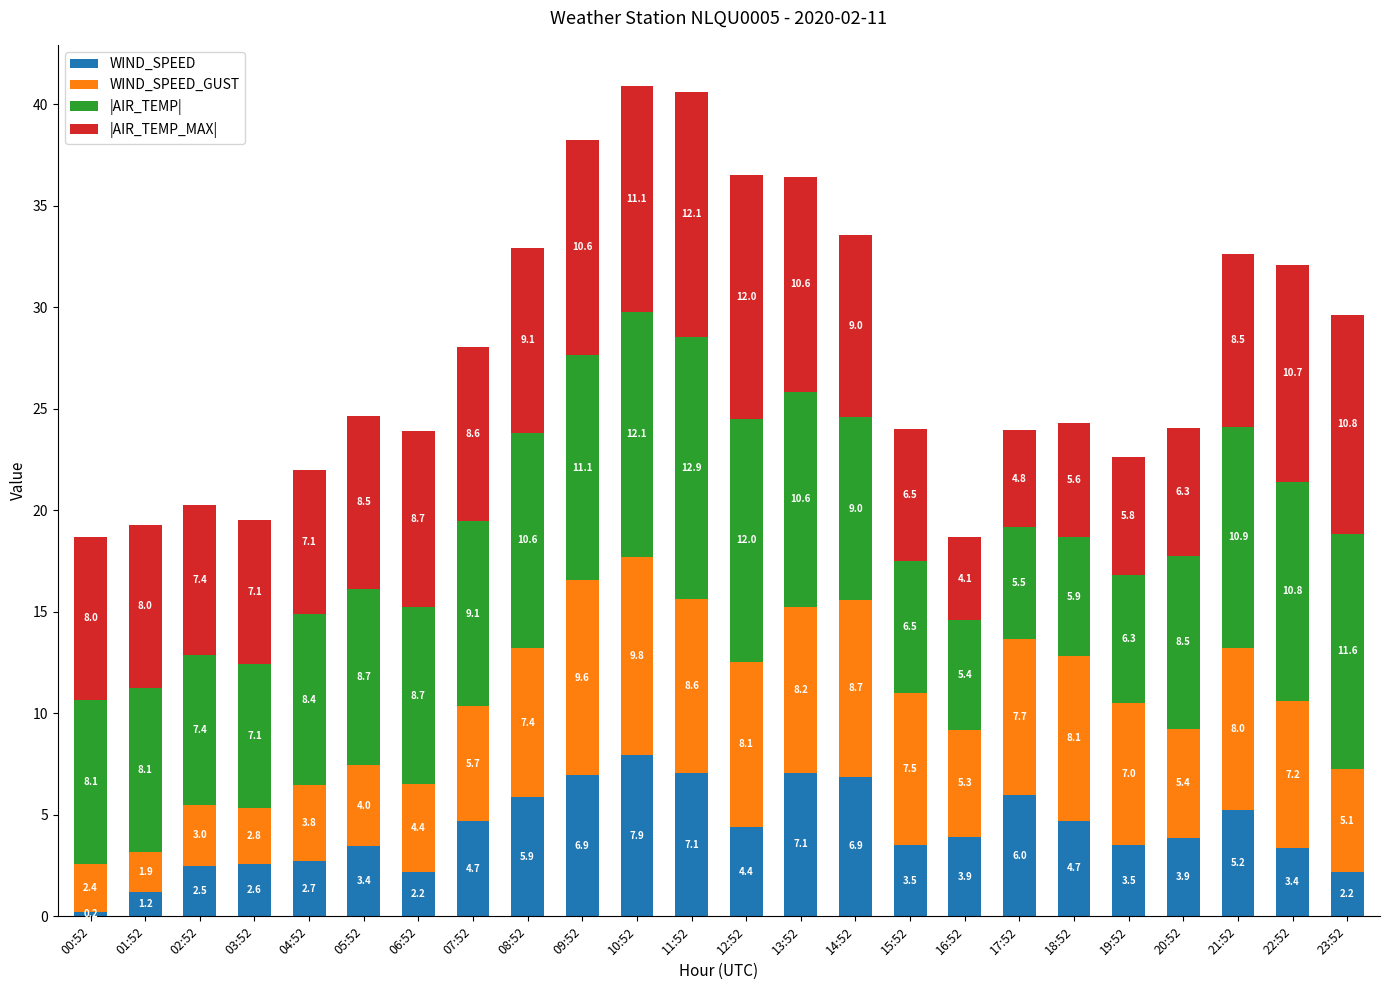

What is the difference between the WIND_SPEED values at 10:52 and 18:52?

3.2